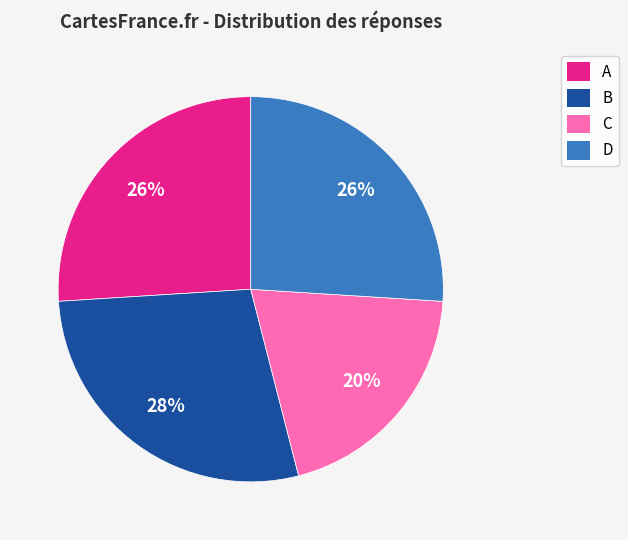

To the nearest percent, what portion does D represent?

26%